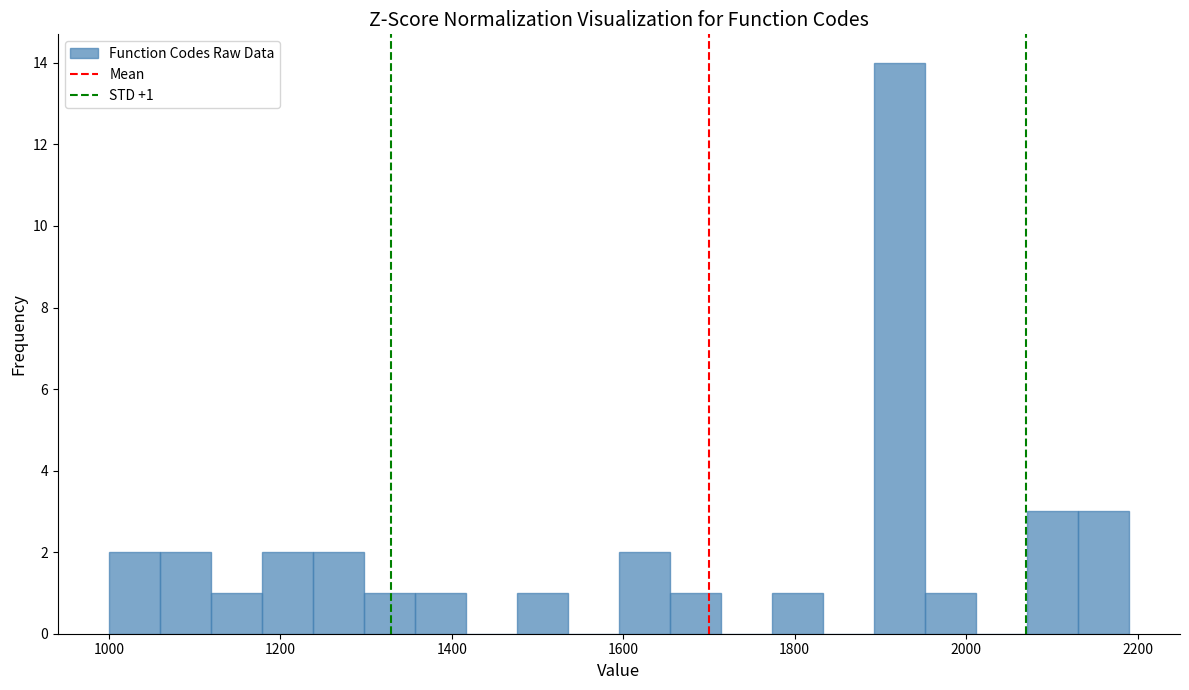

Read against the x-axis, roughly where is the centre of the tallest bar?

1920